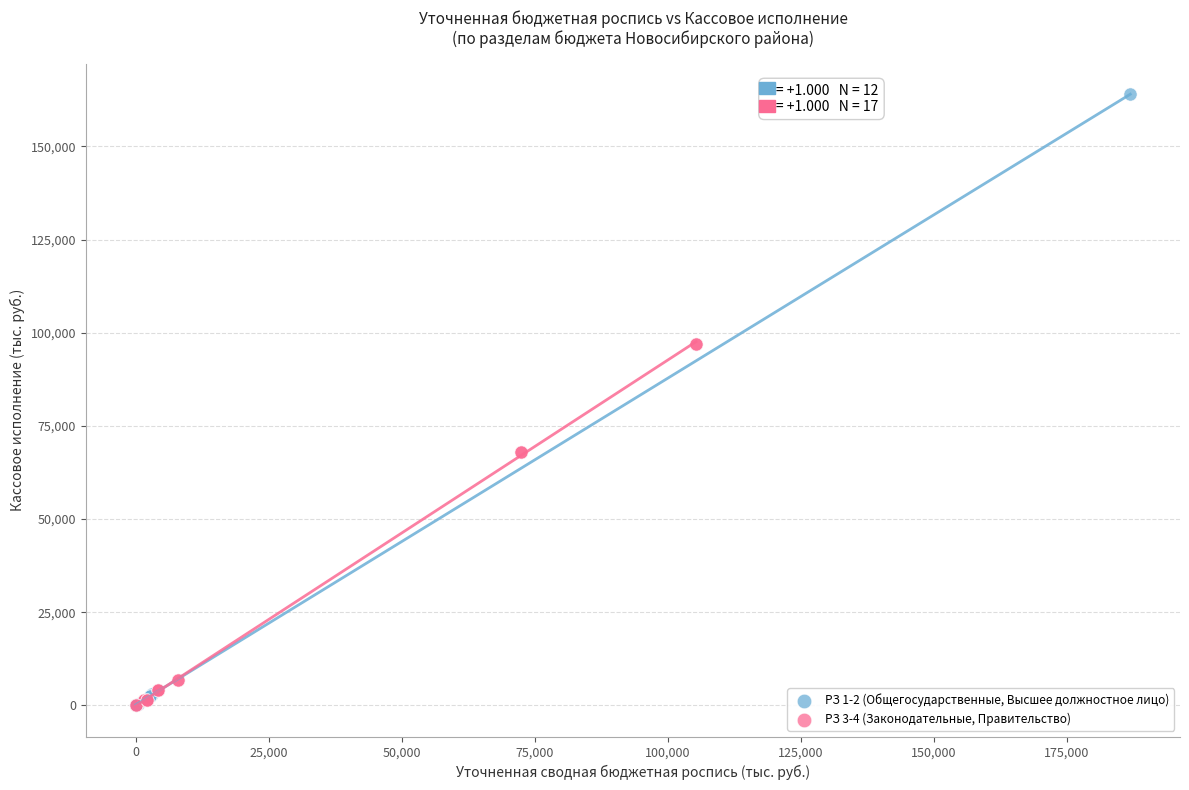

Which series reaches the maximum Y coordinate?

РЗ 1-2 (Общегосударственные, Высшее должностное лицо)